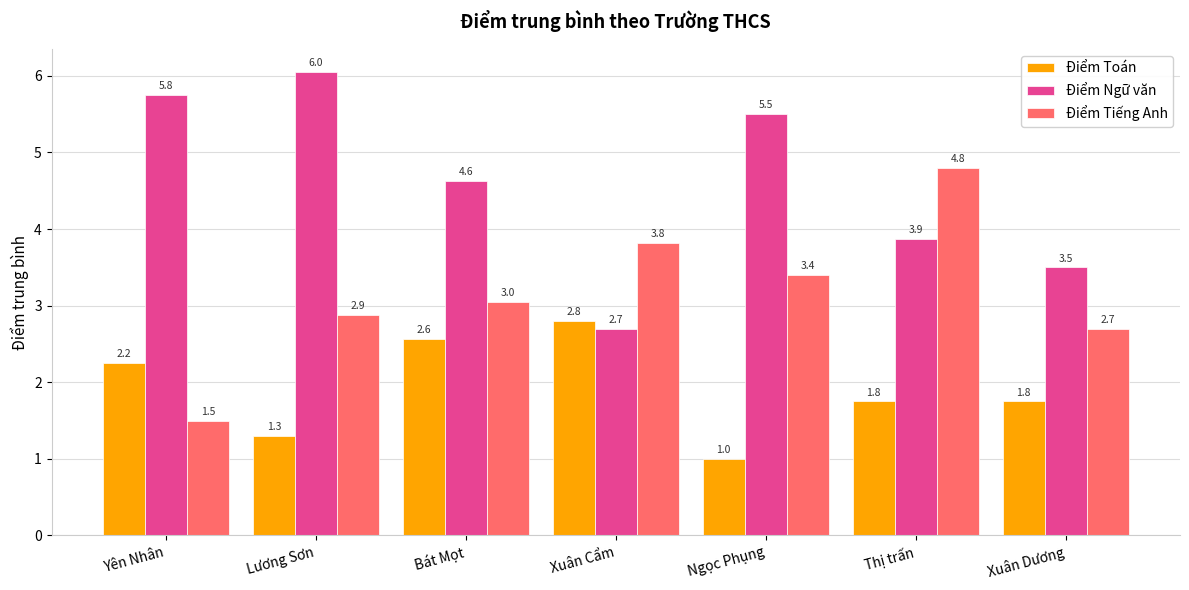

Which series has the largest total across all categories?

Điểm Ngữ văn